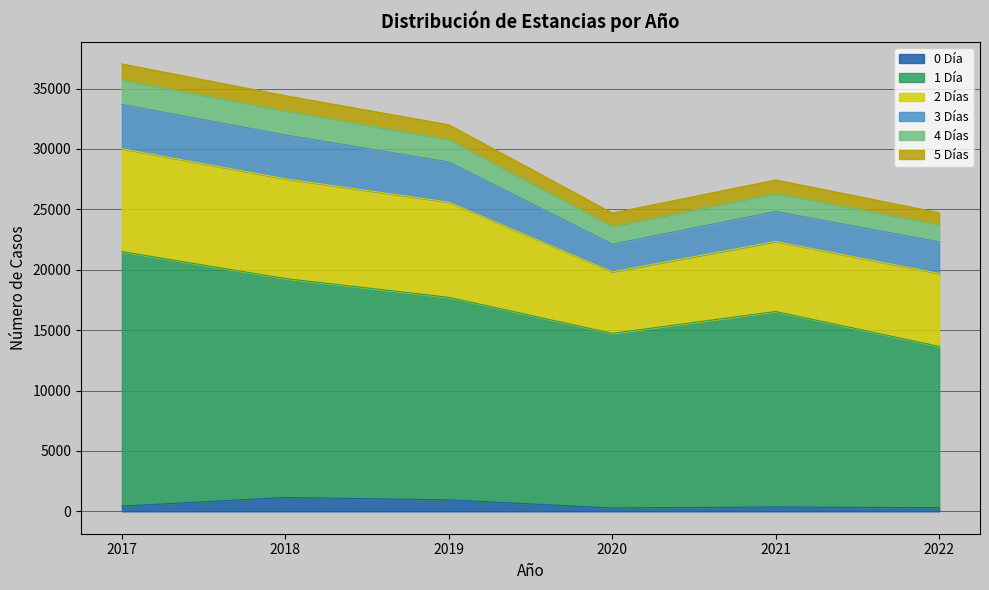

At which category does 4 Días reach its first local peak?

2021